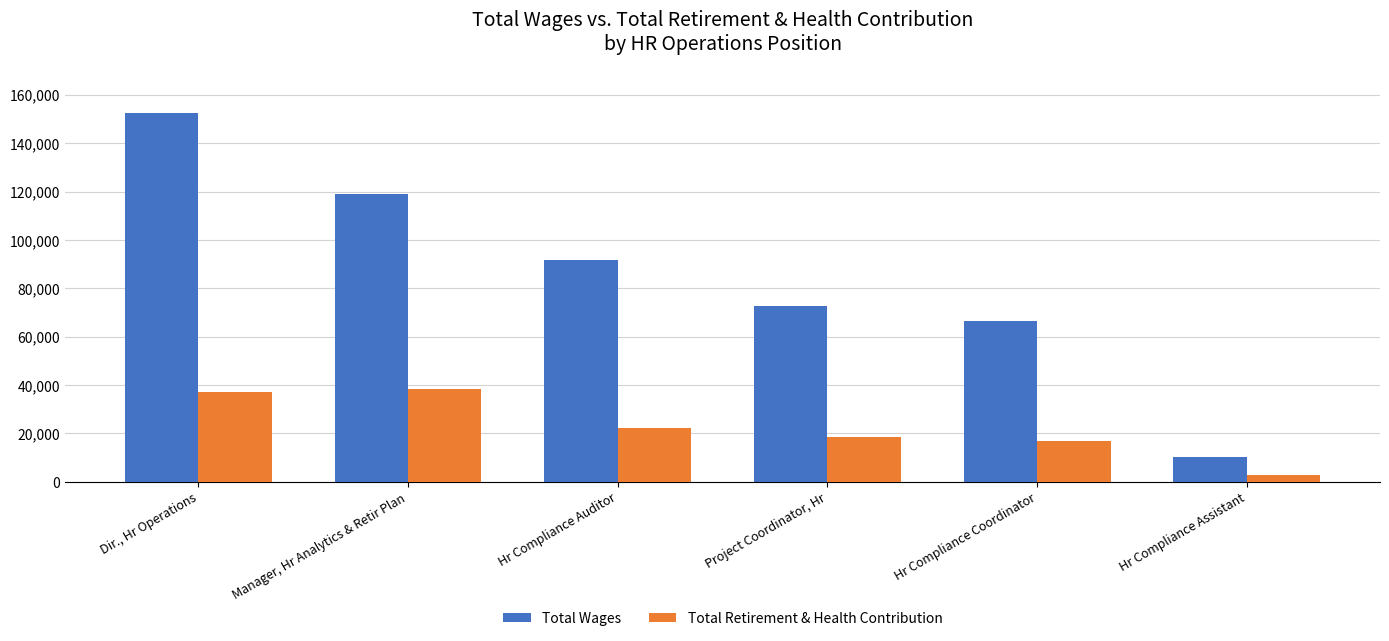

How many distinct data groups are displayed?

2